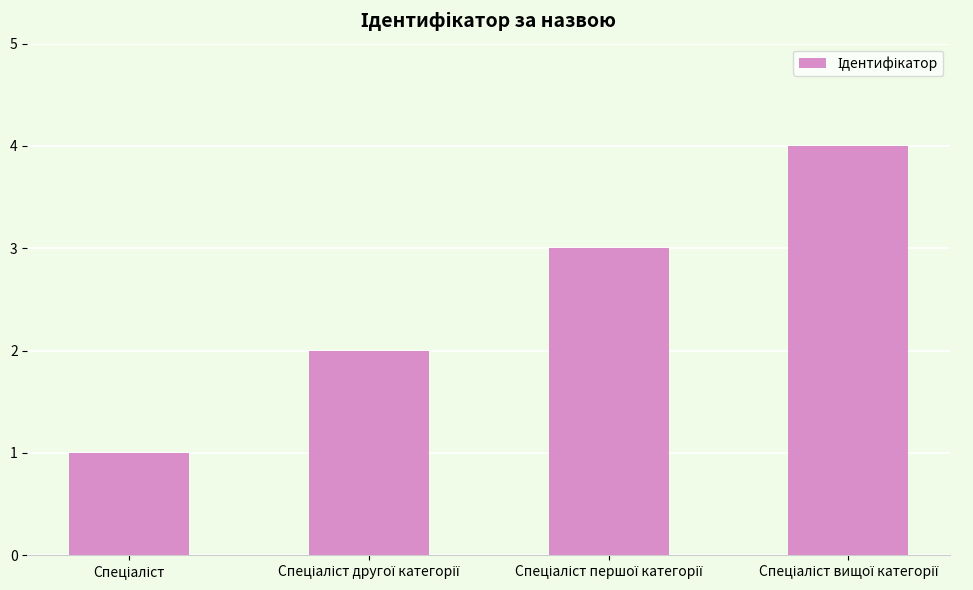

What is the smallest value displayed?

1